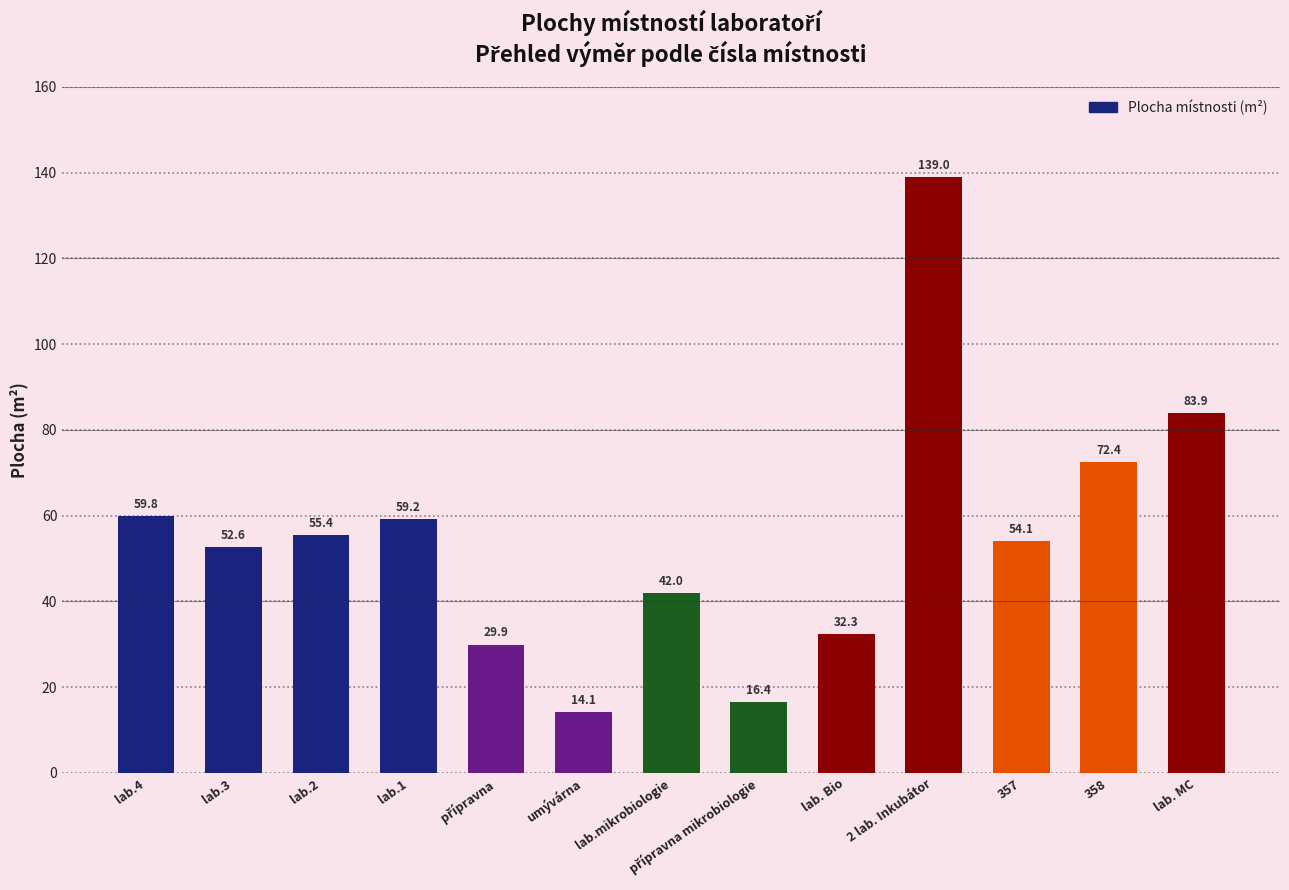

What value does the data have at lab.4?

59.8